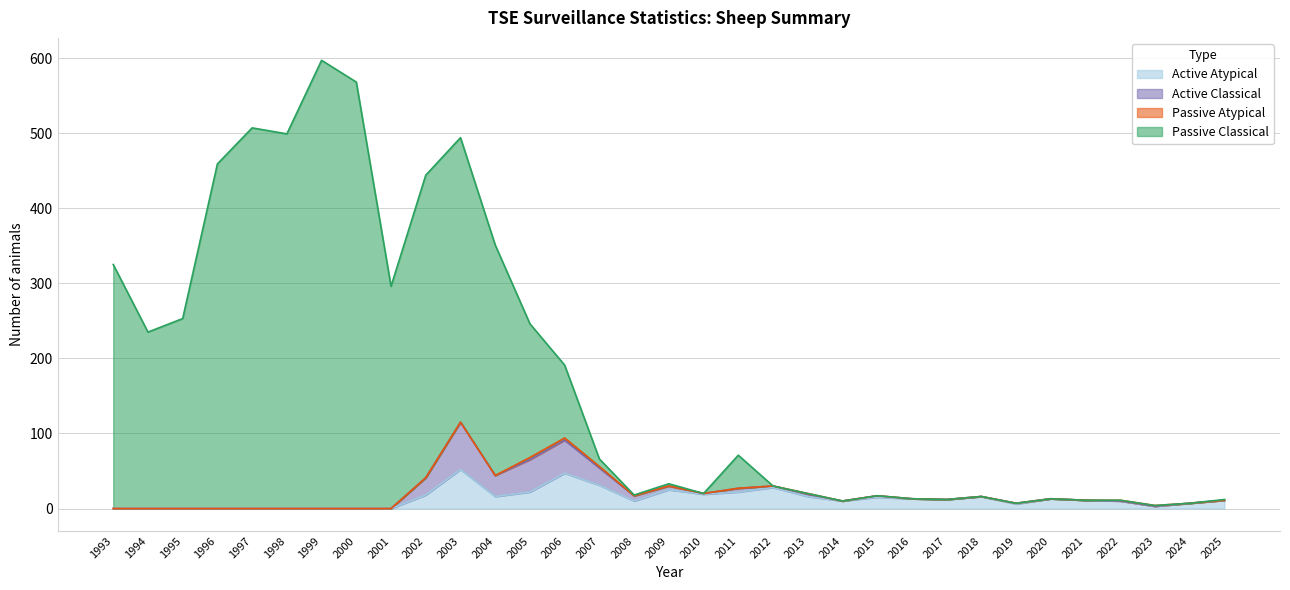

What is the highest value of the Active Atypical series?

52